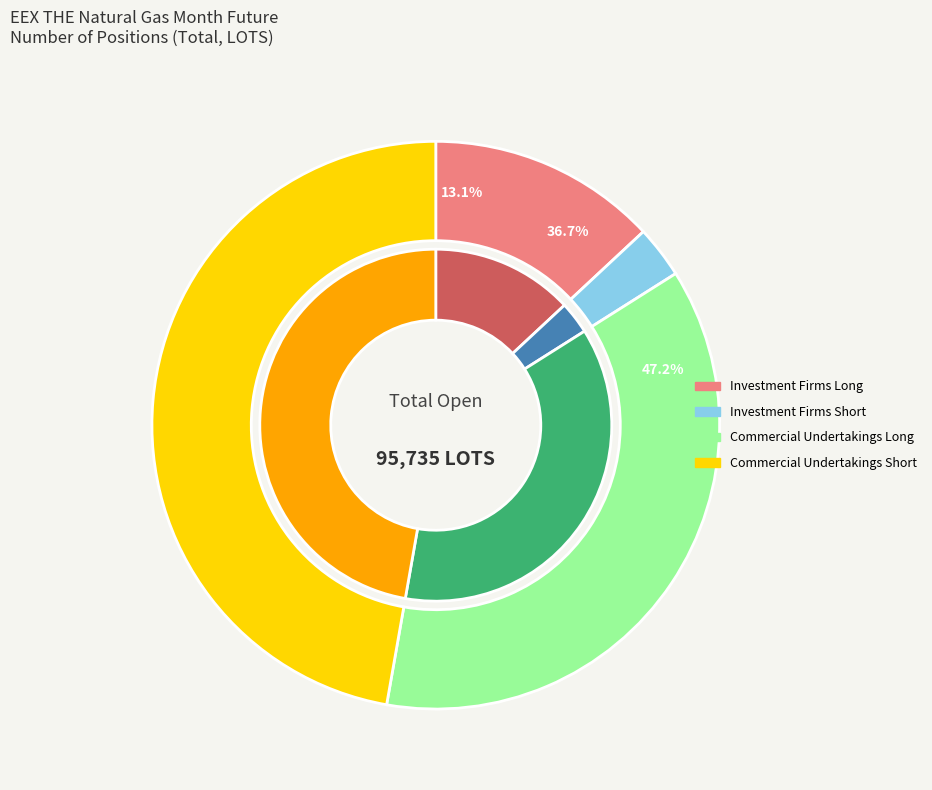

True or false: Commercial Undertakings (Long) accounts for 46% of the total.

False